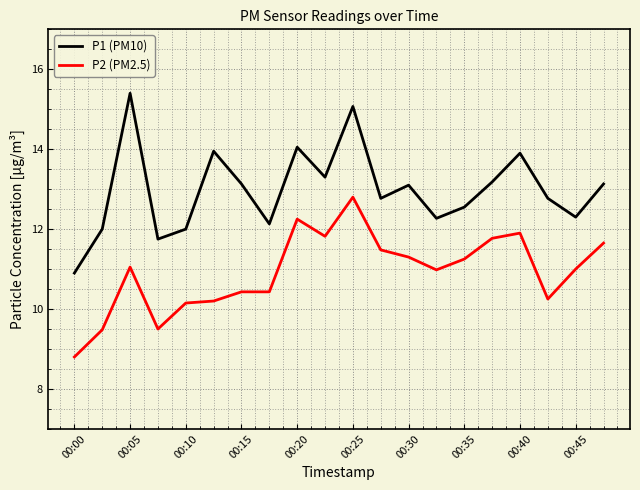

Which series has the largest total across all categories?

P1 (PM10)